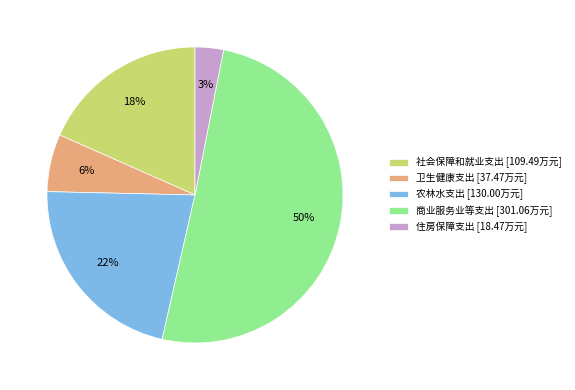

Is the sum of 卫生健康支出 [37.47万元] and 商业服务业等支出 [301.06万元] greater than half?

Yes